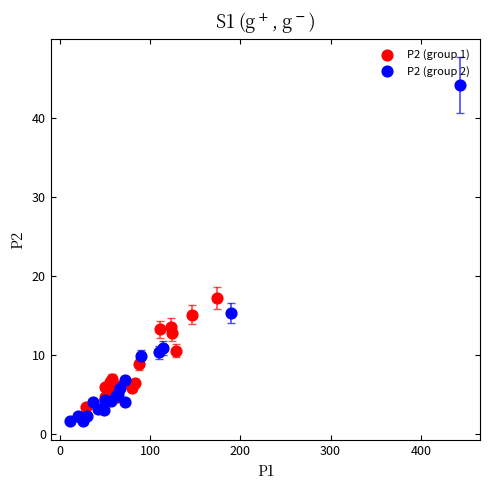

Which series has the widest spread of Y values?

P2 (group 2)